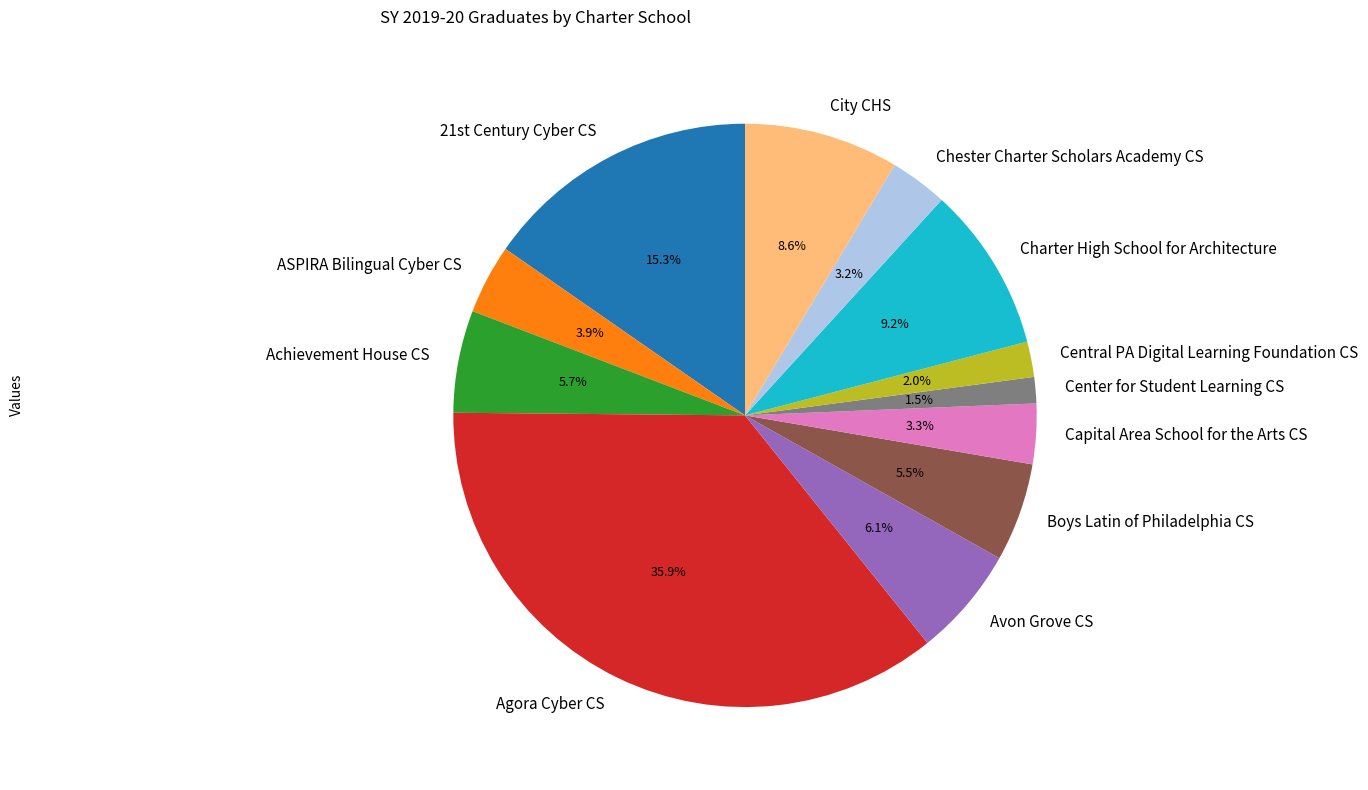

Does any single category account for the majority?

No